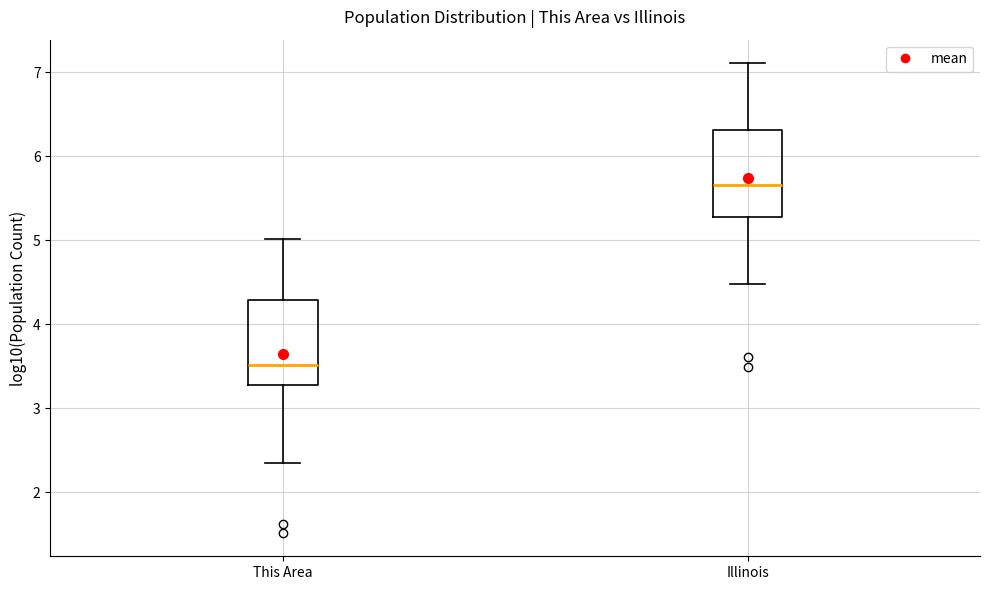

Reading left to right, transcribe this box plot: for each box, give where its median line is, the range the box spans, and where its two whiskers end, as read against the y-axis. The values are not printed on the chart, so give them approximately, as read against the axis.

This Area: median 3.5, box 3.3 to 4.3, whiskers 2.4 to 5.0
Illinois: median 5.7, box 5.3 to 6.3, whiskers 4.5 to 7.1